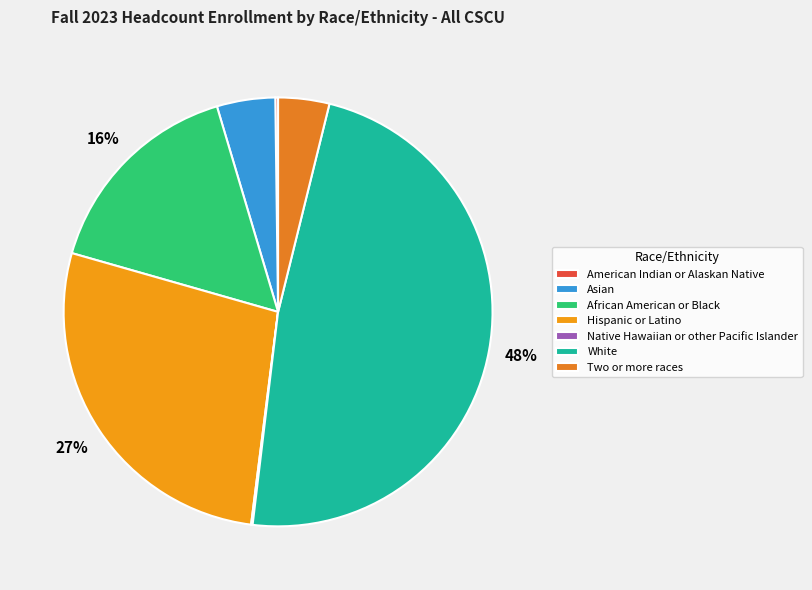

Do Asian and Hispanic or Latino together represent more than half of the pie?

No